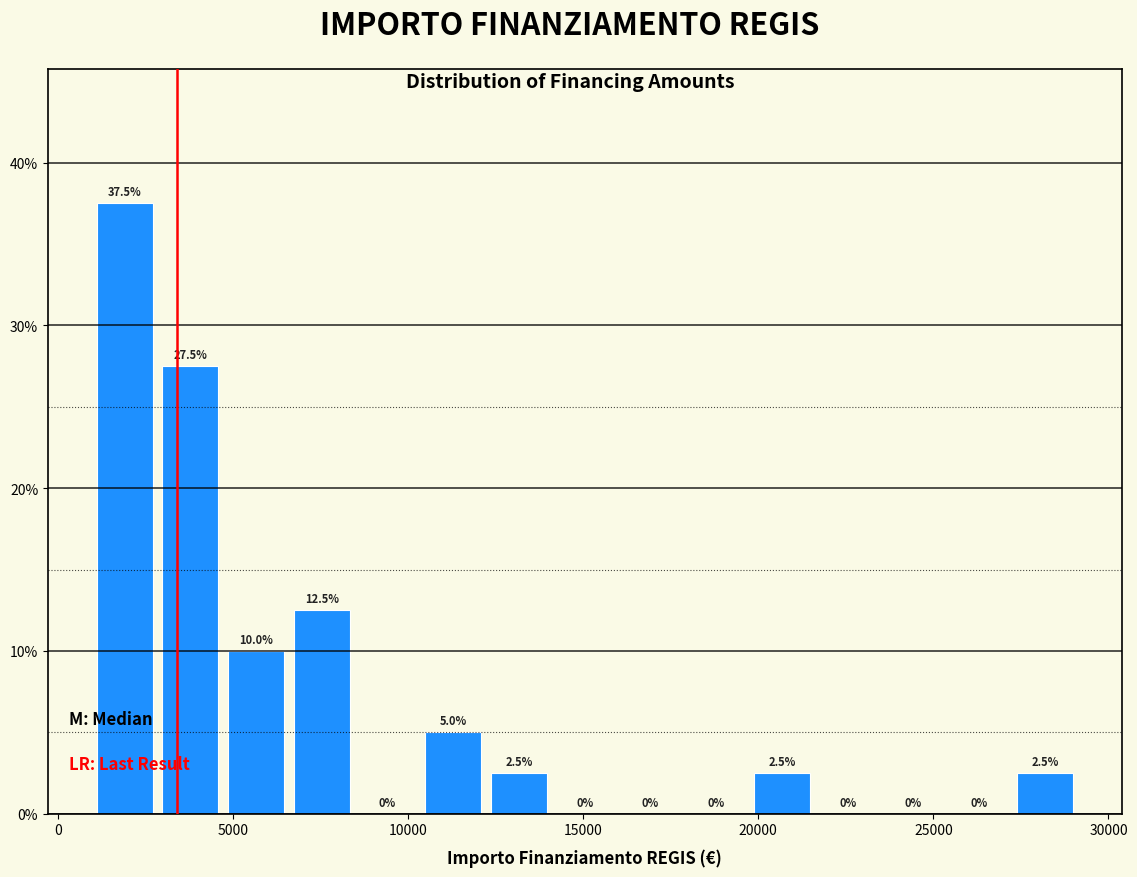

Read against the x-axis, roughly where is the centre of the tallest bar?

2000